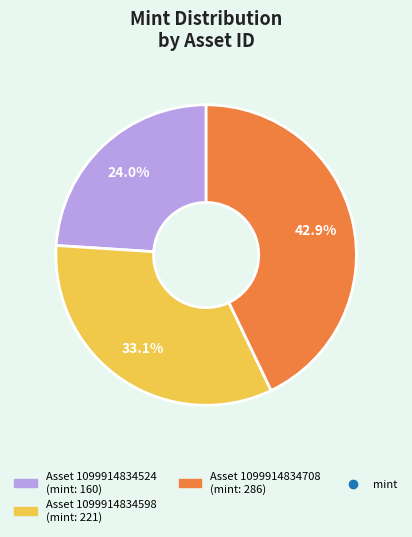

Count the number of slices in the pie.

3